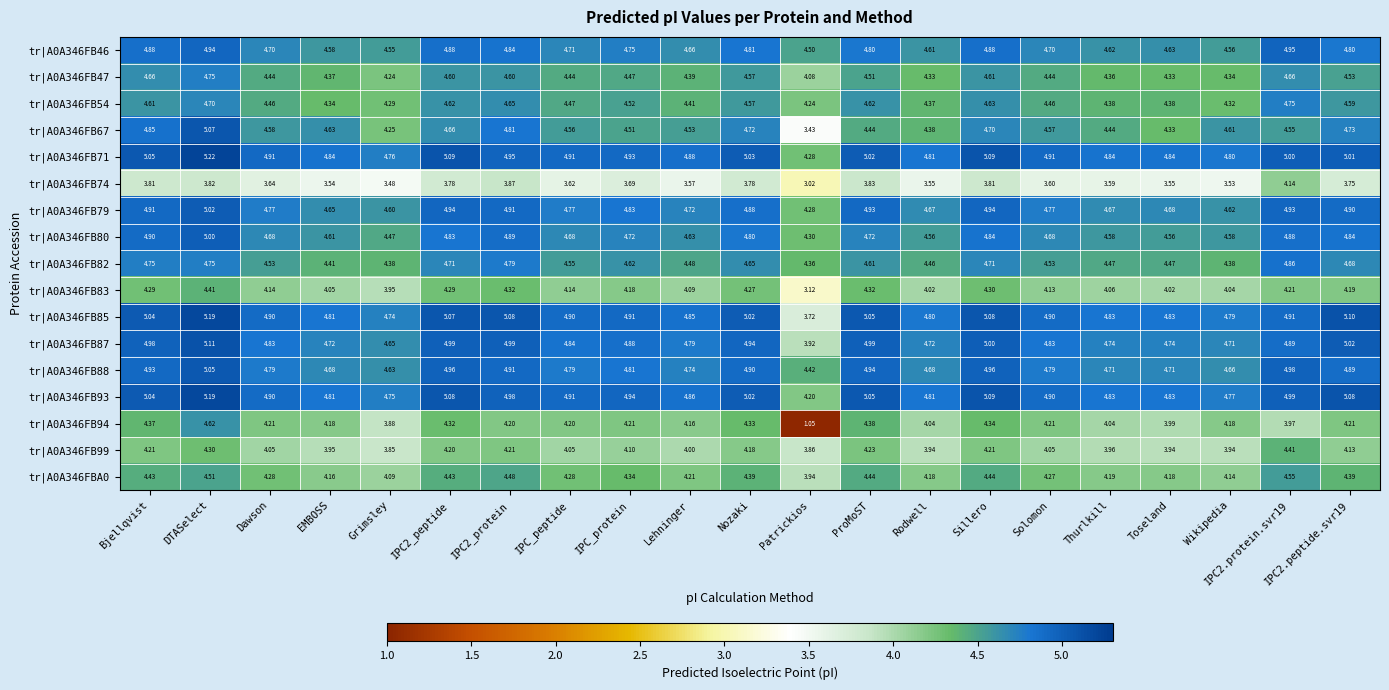

Which label corresponds to the smallest value in the chart?

Patrickios